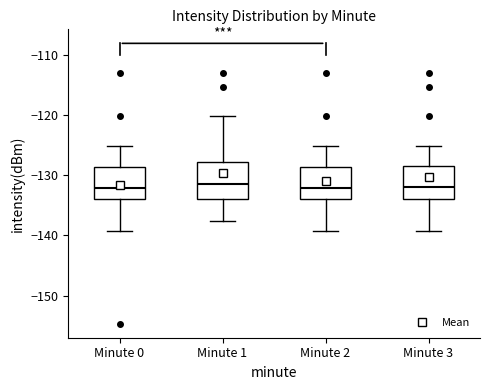

Reading left to right, transcribe this box plot: for each box, give where its median line is, the range the box spans, and where its two whiskers end, as read against the y-axis. The values are not printed on the chart, so give them approximately, as read against the axis.

Minute 0: median -132, box -134 to -129, whiskers -139 to -125
Minute 1: median -131, box -134 to -128, whiskers -138 to -120
Minute 2: median -132, box -134 to -129, whiskers -139 to -125
Minute 3: median -132, box -134 to -129, whiskers -139 to -125